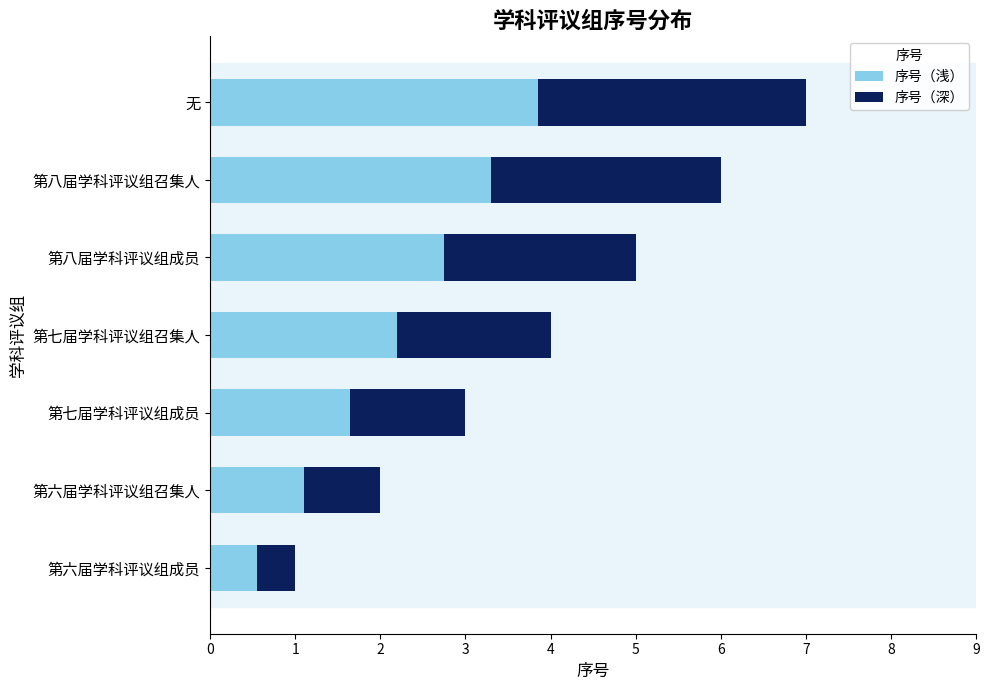

What is the sum of all 序号（深） values?

12.6